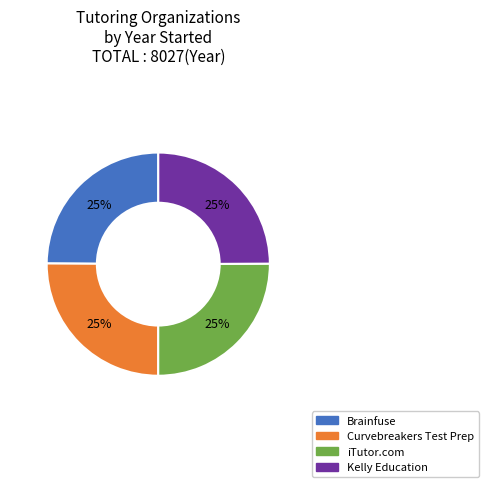

Does Brainfuse account for over 50% of the chart?

No